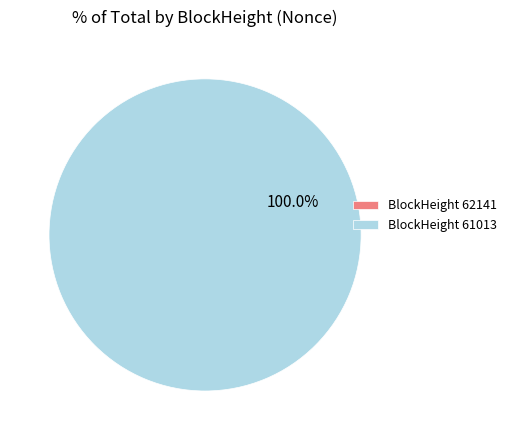

Which category has the biggest portion of the pie?

BlockHeight 61013